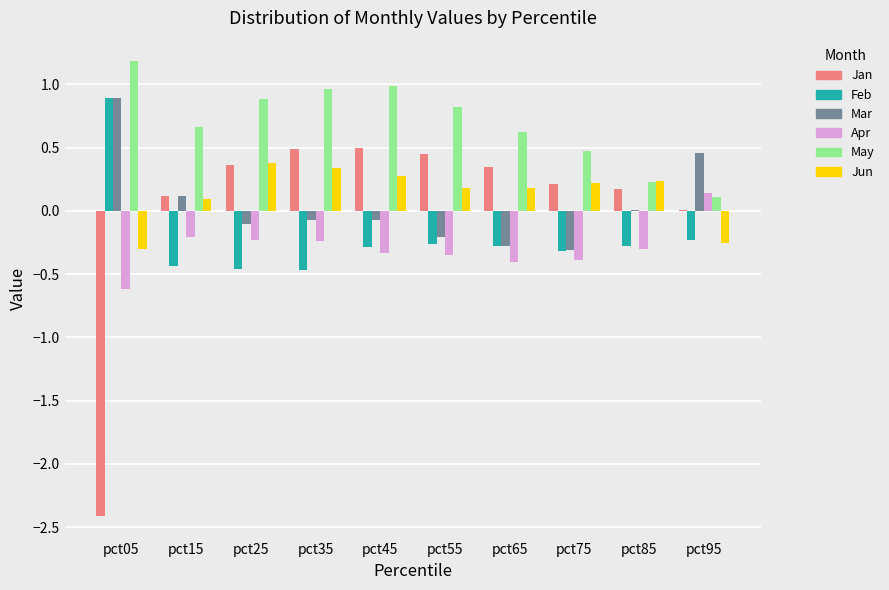

Which category has the highest value in the Mar series?

pct05